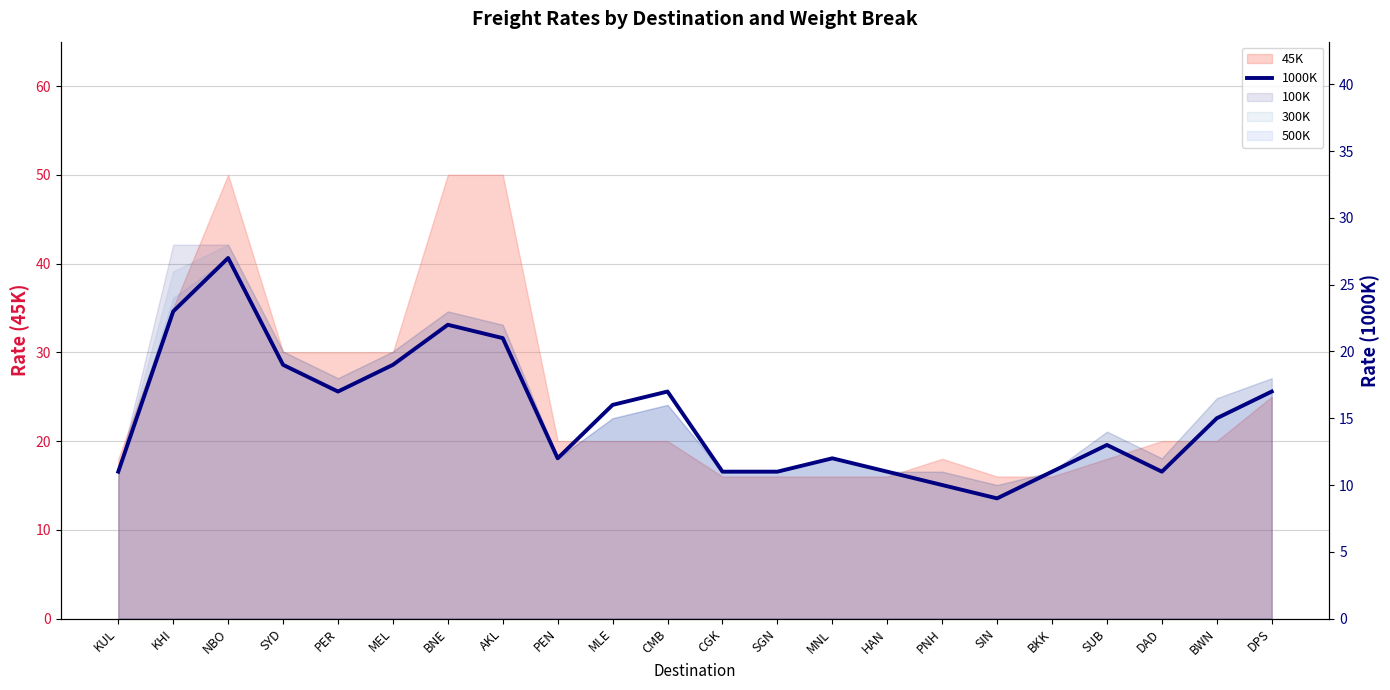

Reading left to right, list all the values displayed in this chart.

KUL=11	KHI=23	NBO=27	SYD=19	PER=17	MEL=19	BNE=22	AKL=21	PEN=12	MLE=16	CMB=17	CGK=11	SGN=11	MNL=12	HAN=11	PNH=10	SIN=9	BKK=11	SUB=13	DAD=11	BWN=15	DPS=17